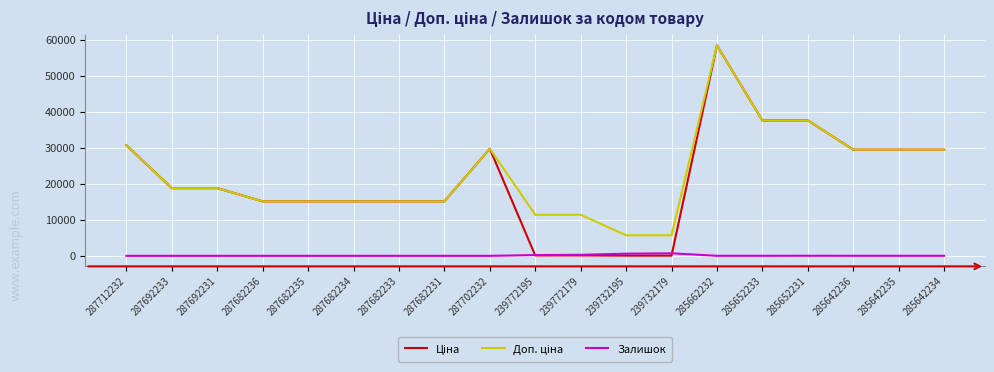

At which category is the sum across all series the highest?

285662232